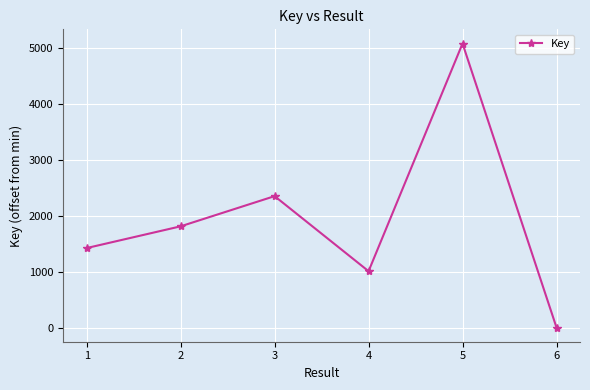

What is the sum of the values at 4 and 3?

3359